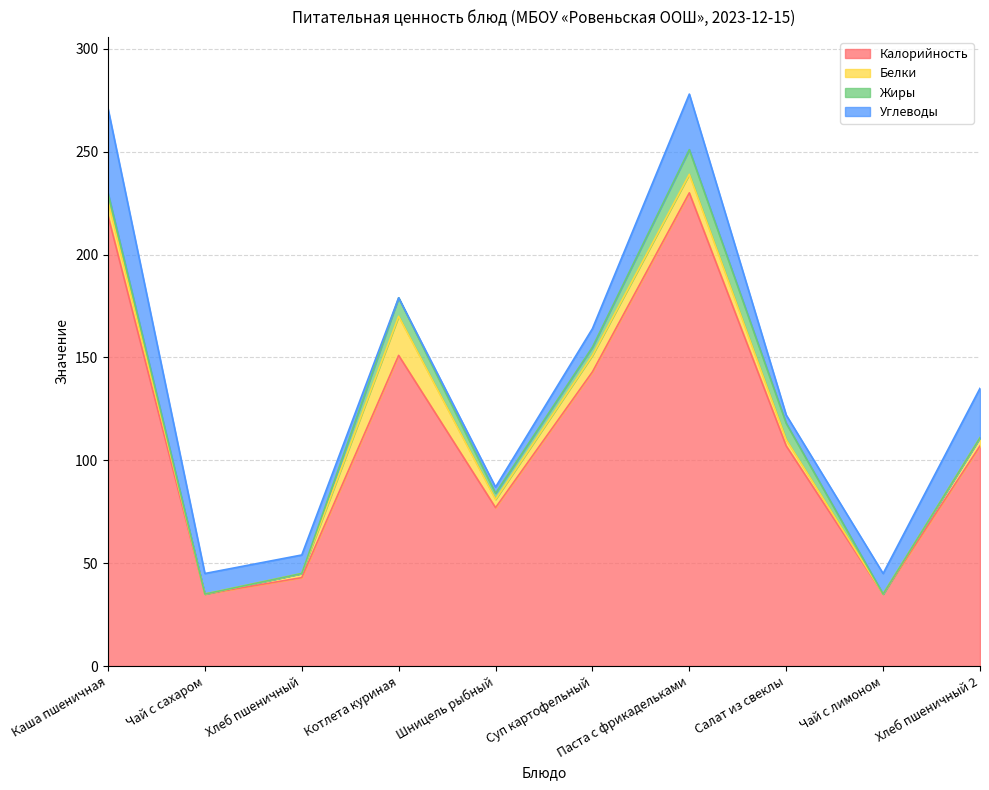

At Паста с фрикадельками, list the series in order from largest to smallest.

Калорийность, Углеводы, Жиры, Белки